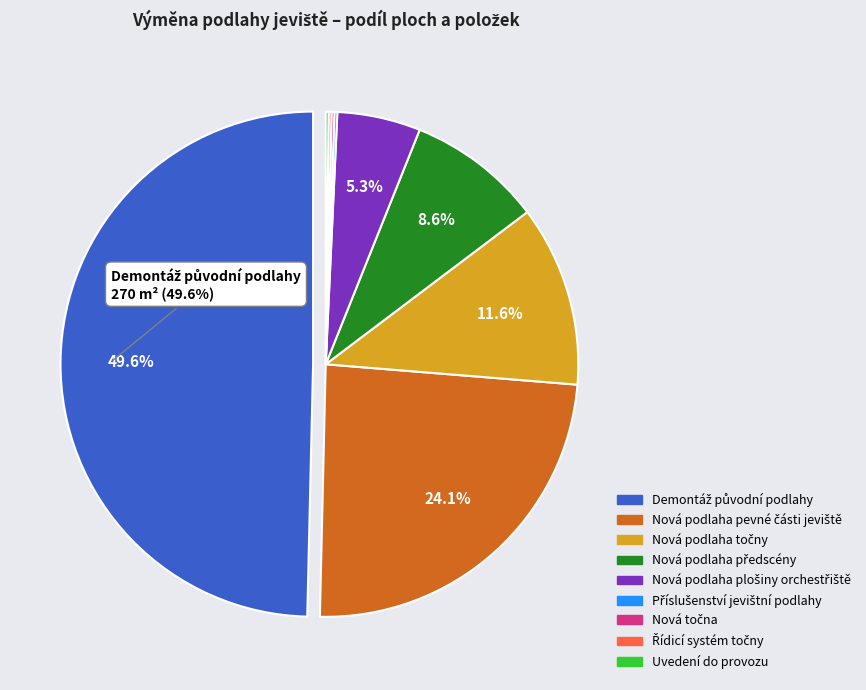

How many segments does this pie chart have?

9